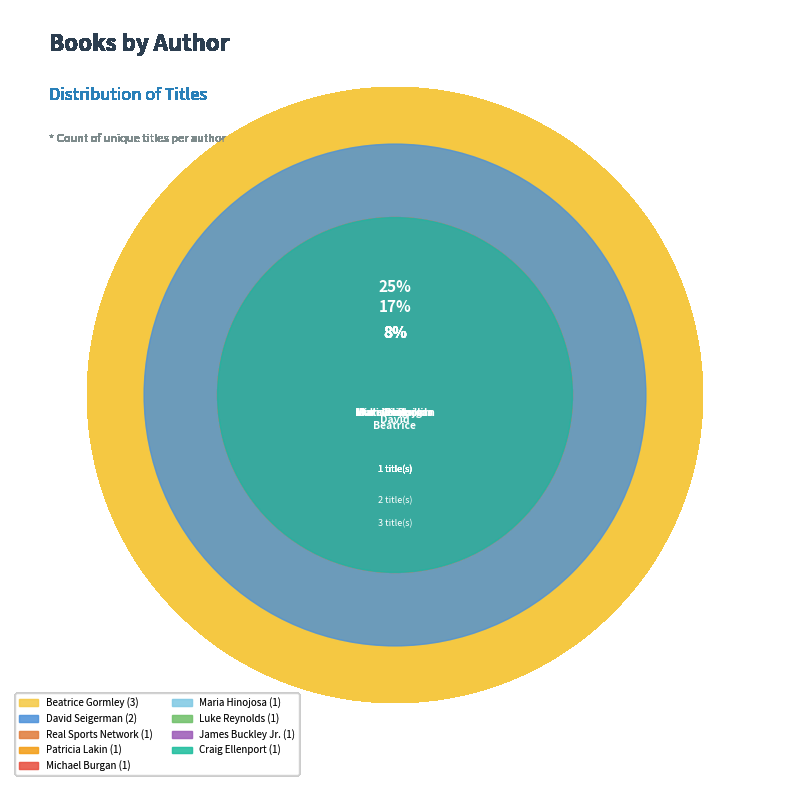

To the nearest percent, what portion does James Buckley Jr. represent?

8%